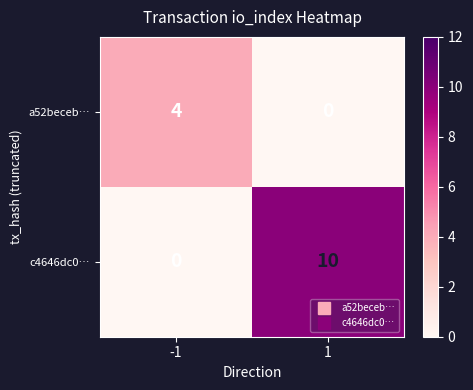

What is the spread (max minus min) of values at 1?

10